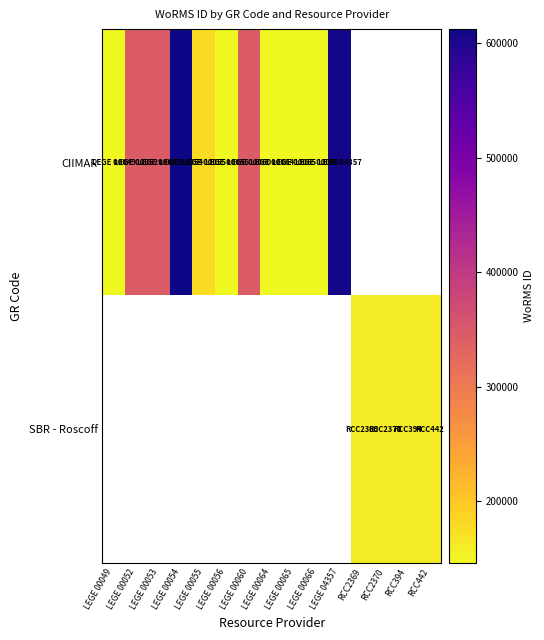

Is it true that CIIMAR equals 345514.0 at LEGE 00053?

True